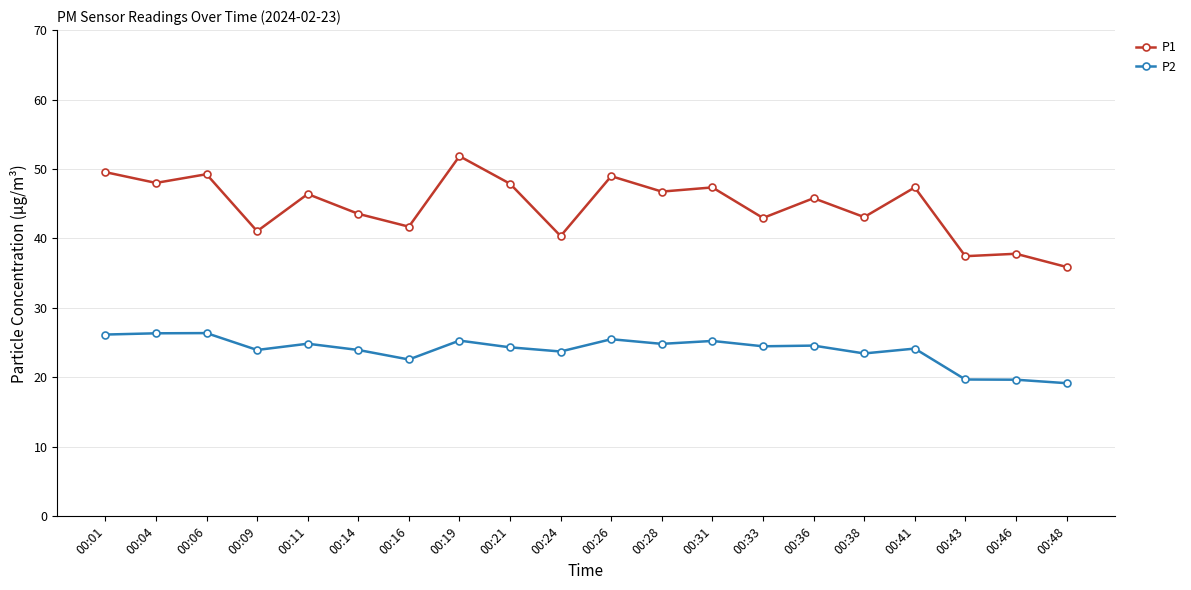

Which series has the largest range (max minus min)?

P1